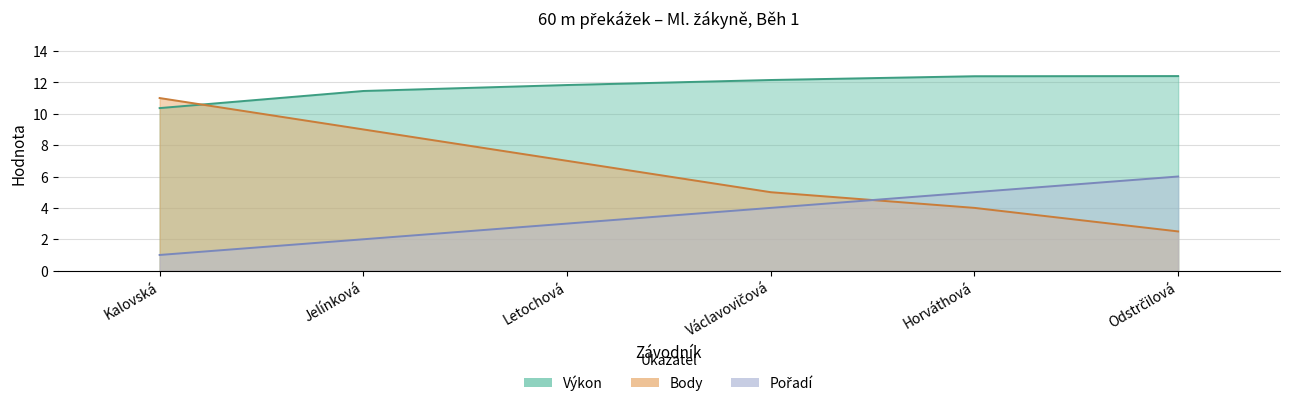

What is the spread (max minus min) of values at Odstrčilová?

9.9